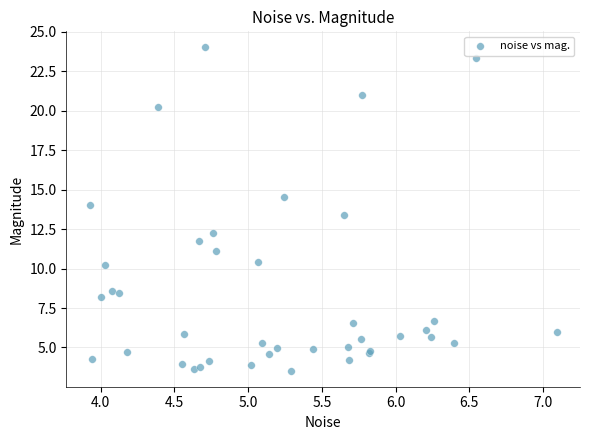

What Y value in the scatter plot is closest to 13?

13.4